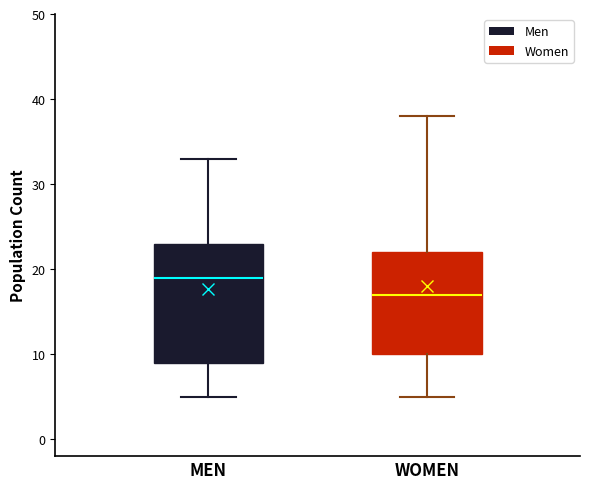

Where does the median line of the box for MEN sit on the y-axis? The values are not printed on the chart, so give them approximately, as read against the axis.

19